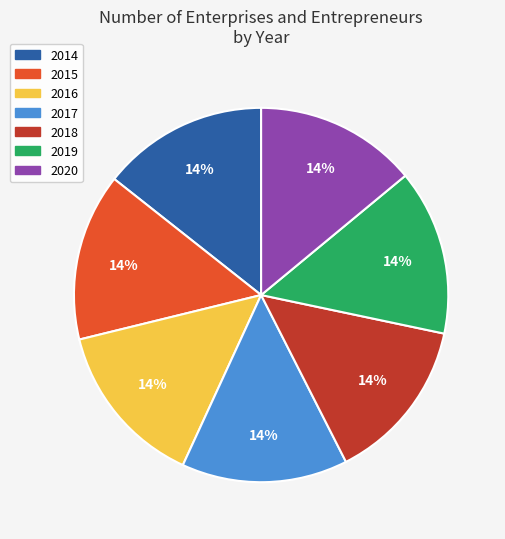

Is there any slice that represents more than half of the pie?

No